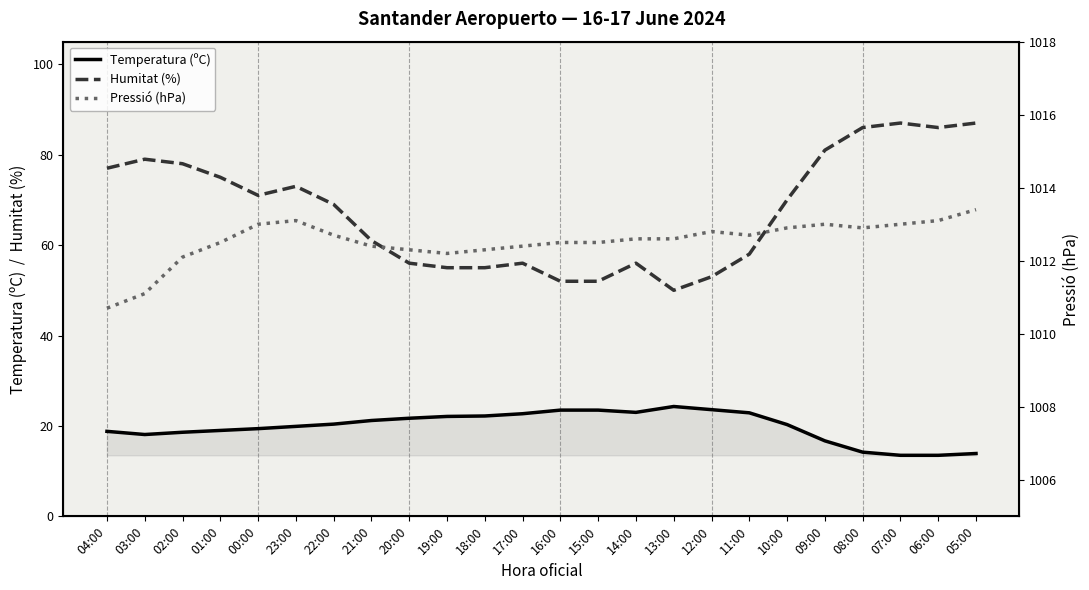

How many series are shown in this chart?

3